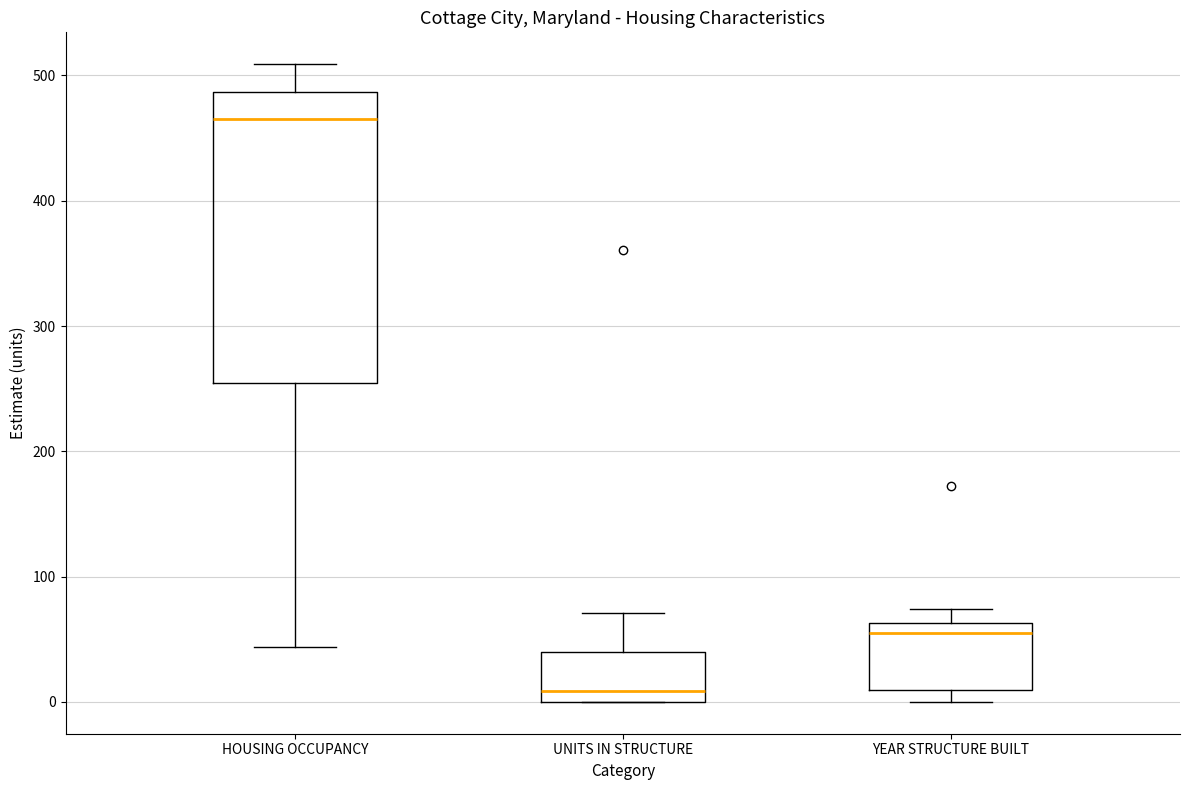

Reading left to right, read every box against the y-axis: the position of its median line, the range the box covers, and the ends of its whiskers. The values are not printed on the chart, so give them approximately, as read against the axis.

HOUSING OCCUPANCY: median 470, box 250 to 490, whiskers 40 to 510
UNITS IN STRUCTURE: median 10, box 0 to 40, whiskers 0 to 70
YEAR STRUCTURE BUILT: median 60 (just below the box's upper edge), box 10 to 60, whiskers 0 to 70